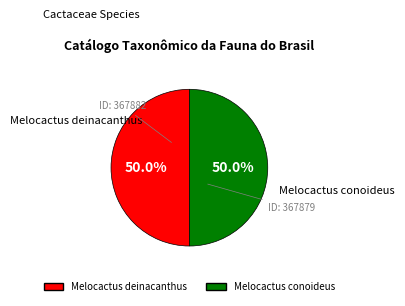

True or false: Melocactus conoideus accounts for 44% of the total.

False